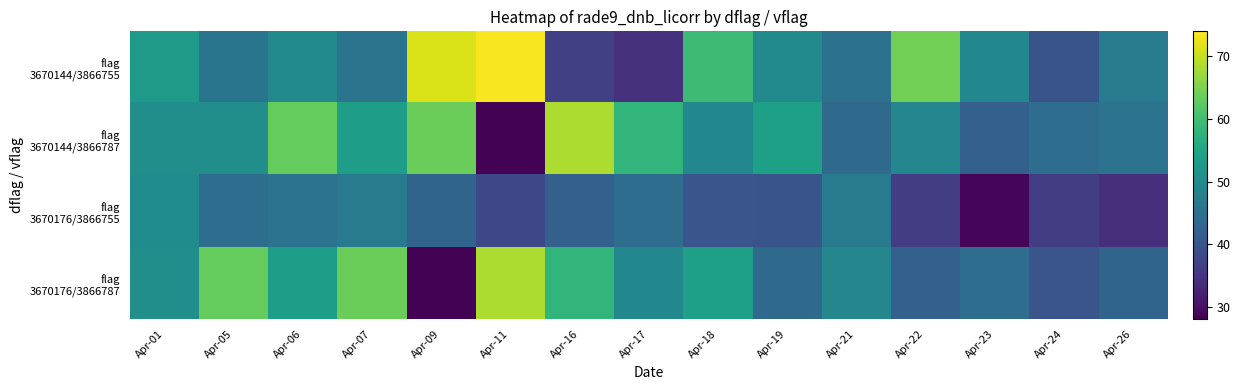

Between Apr-18 and Apr-07, which is larger?

Apr-18